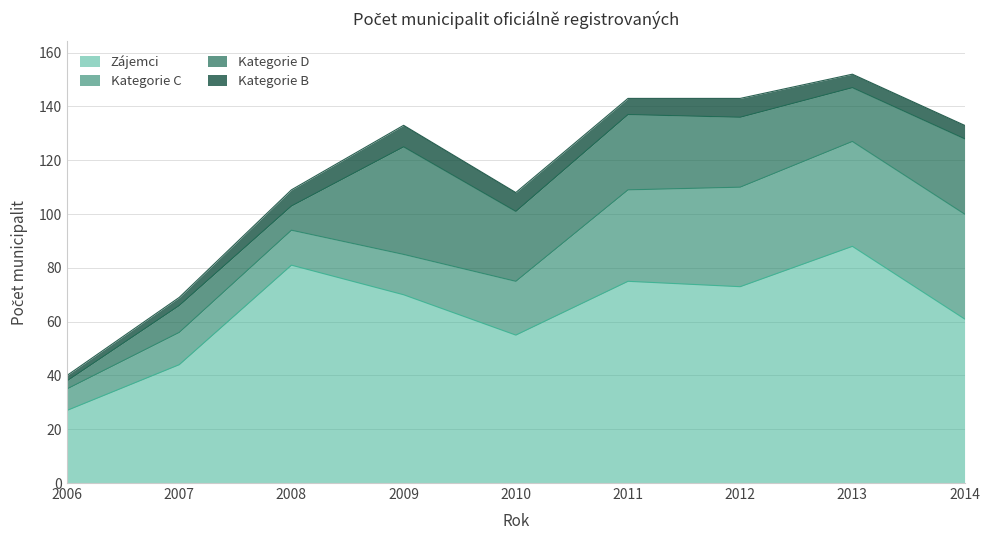

What is the maximum value shown in the chart?

88